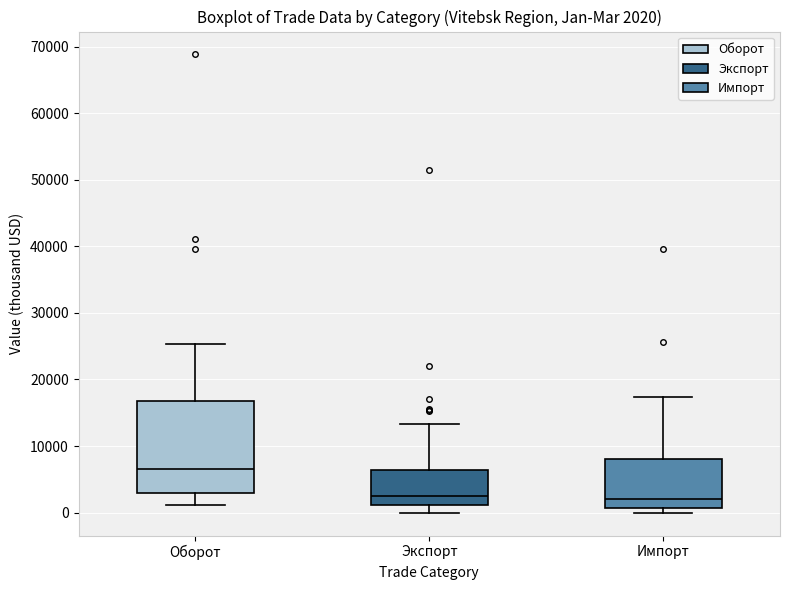

Which box is the tallest, from its lower edge to its upper edge?

Оборот